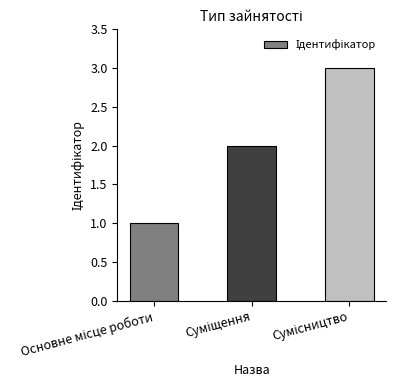

What is the greatest value displayed?

3